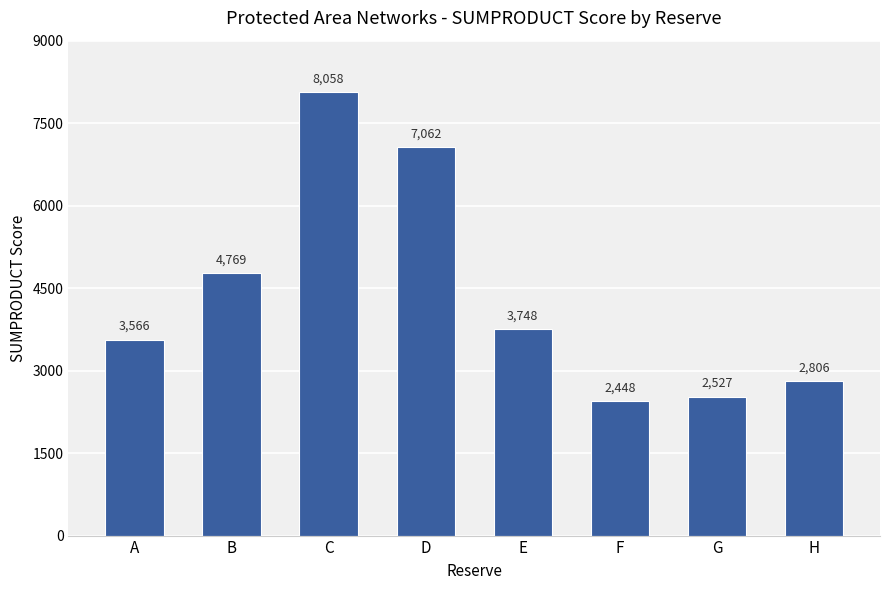

What is the difference between the values at F and C?

5609.9